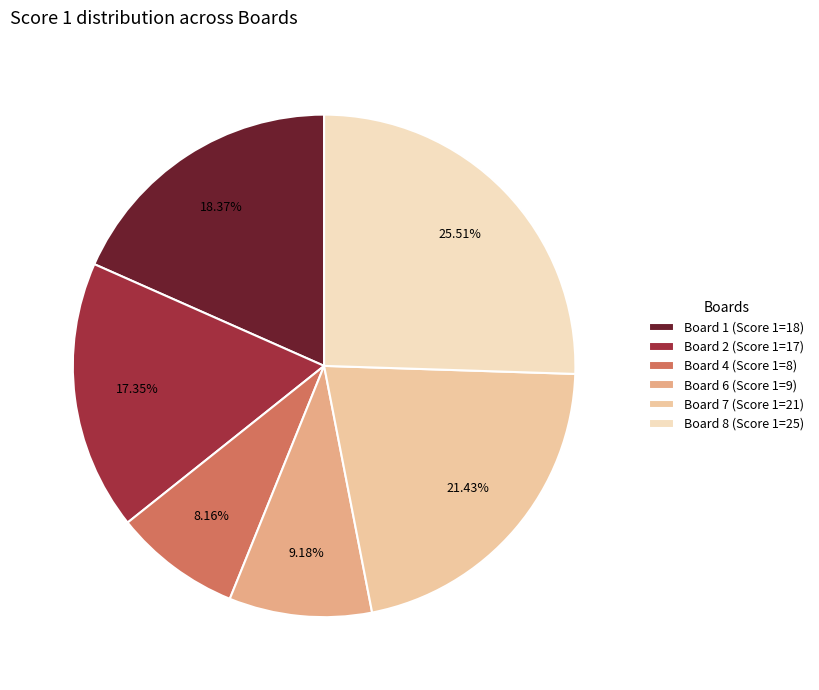

Is there a majority slice in this chart?

No